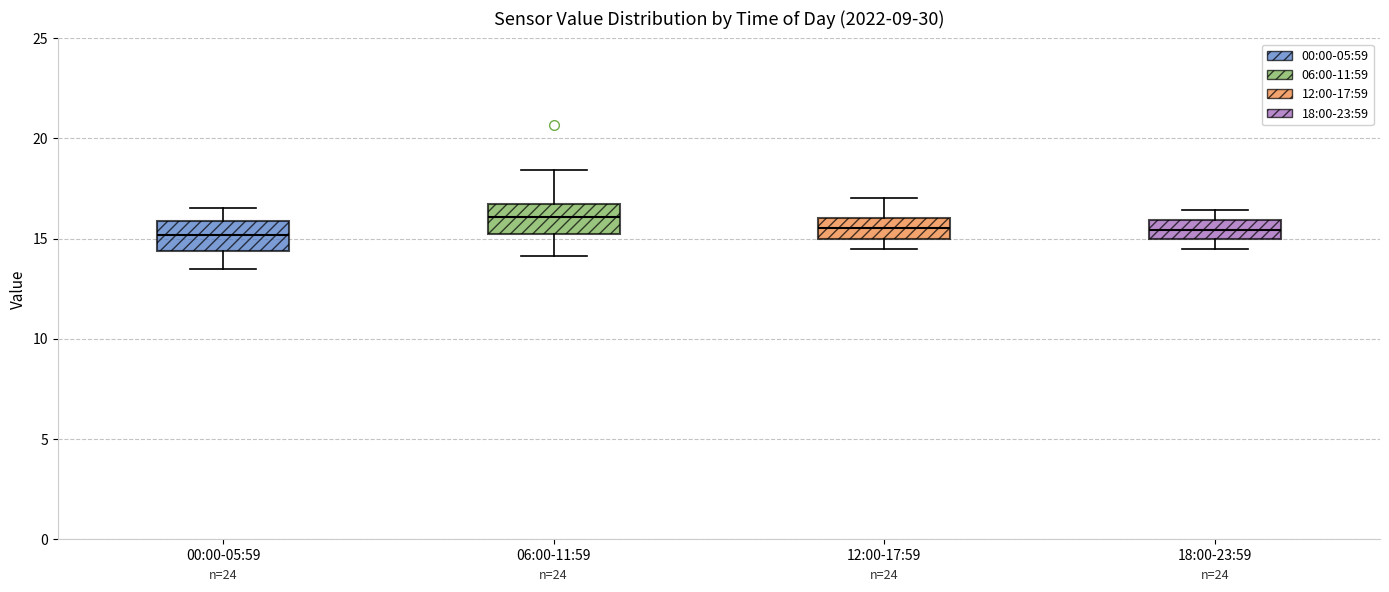

Where does the median line of the box for 18:00-23:59 sit on the y-axis? The values are not printed on the chart, so give them approximately, as read against the axis.

15.5